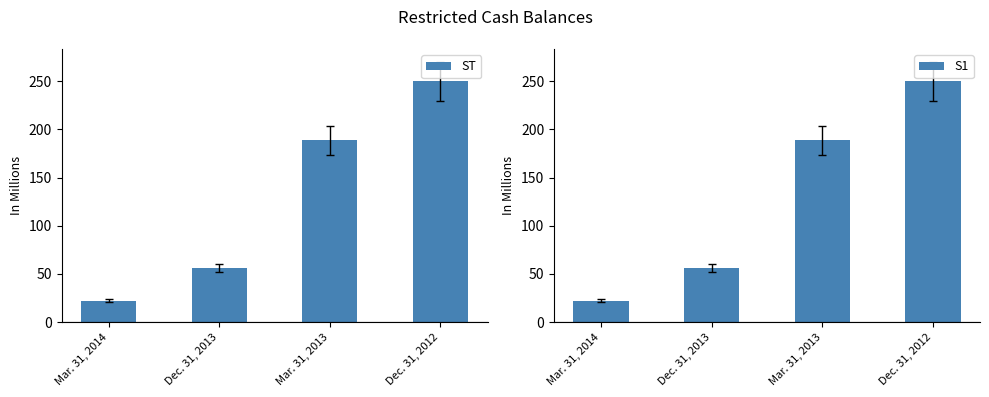

At which category is the sum across all series the highest?

Dec. 31, 2012